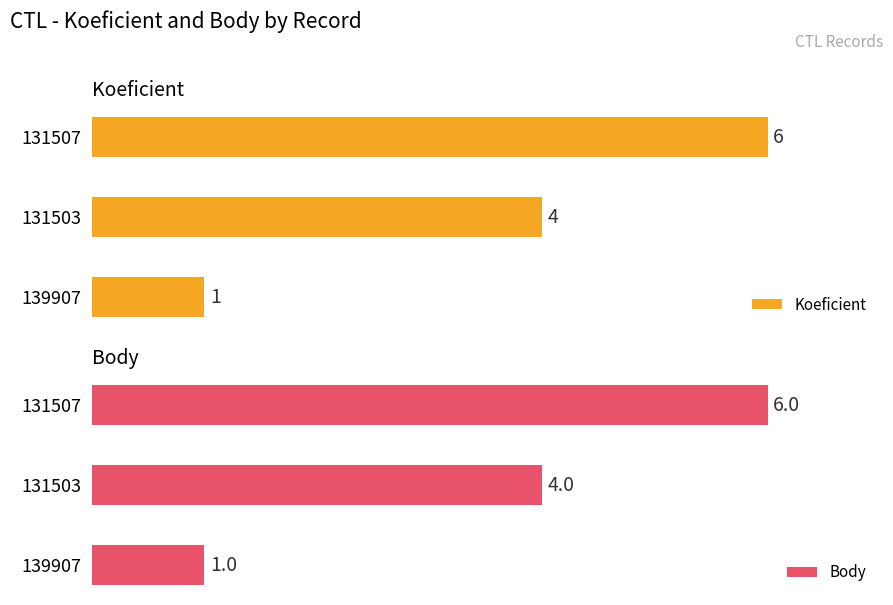

List the labels in order of Koeficient value, smallest first.

139907, 131503, 131507